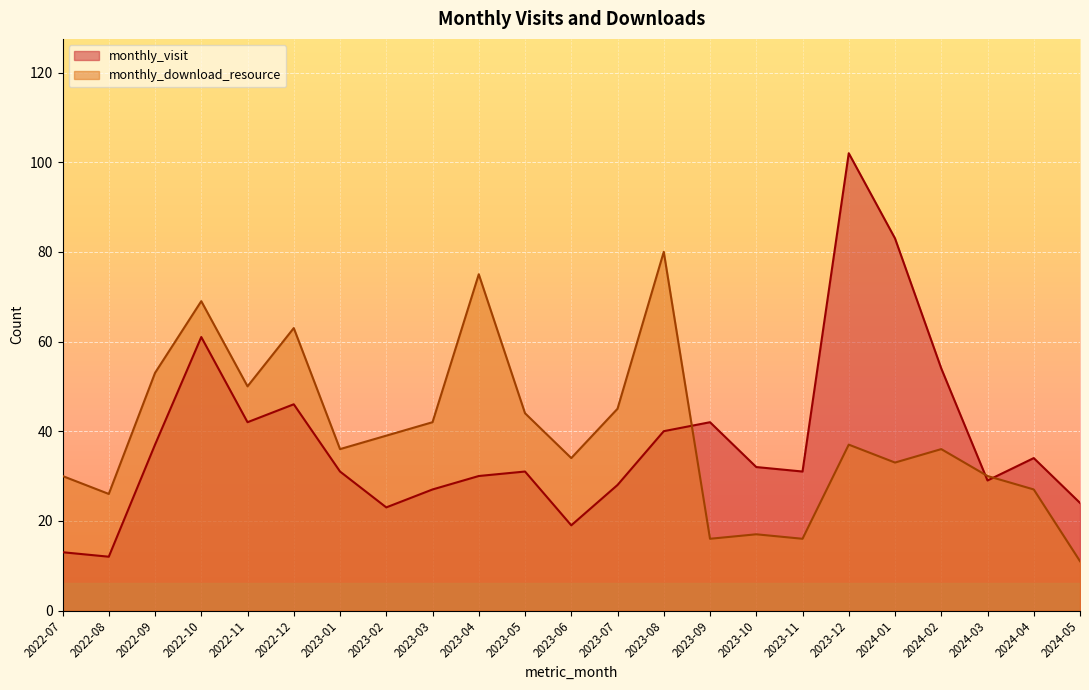

What is the maximum value shown in the chart?

102